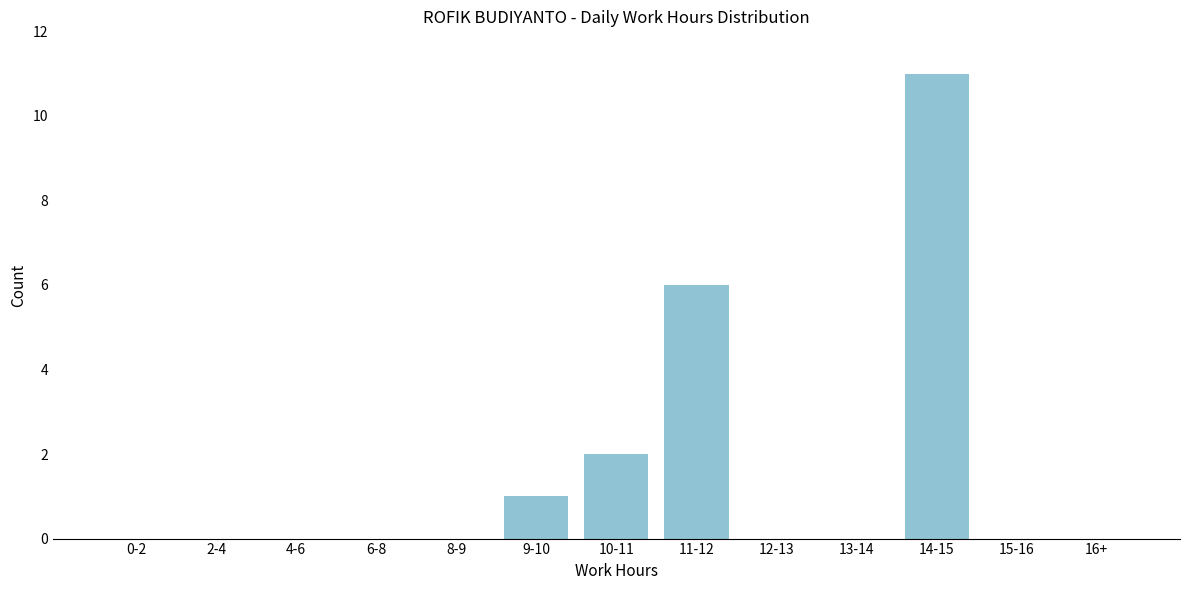

Reading left to right, list all the values displayed in this chart.

0-2=0	2-4=0	4-6=0	6-8=0	8-9=0	9-10=1	10-11=2	11-12=6	12-13=0	13-14=0	14-15=11	15-16=0	16+=0